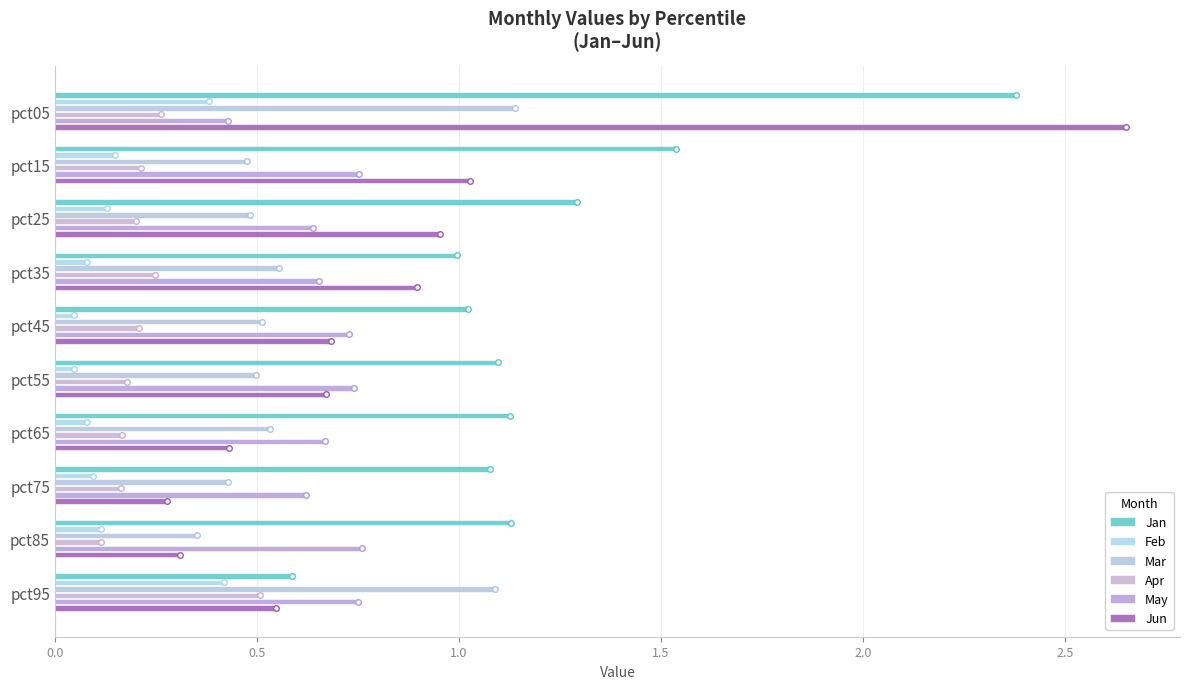

Count the number of data series in this chart.

6